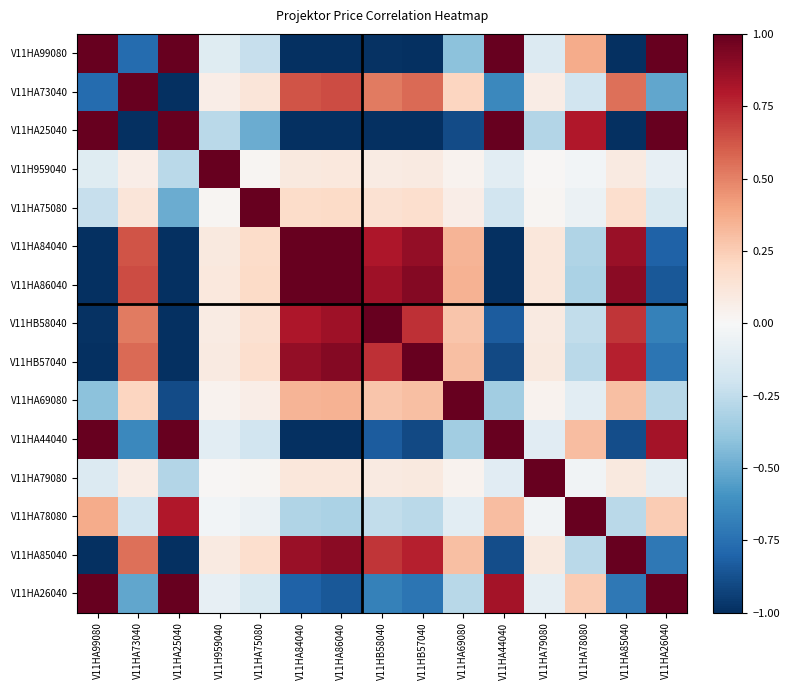

Count the number of data series in this chart.

15